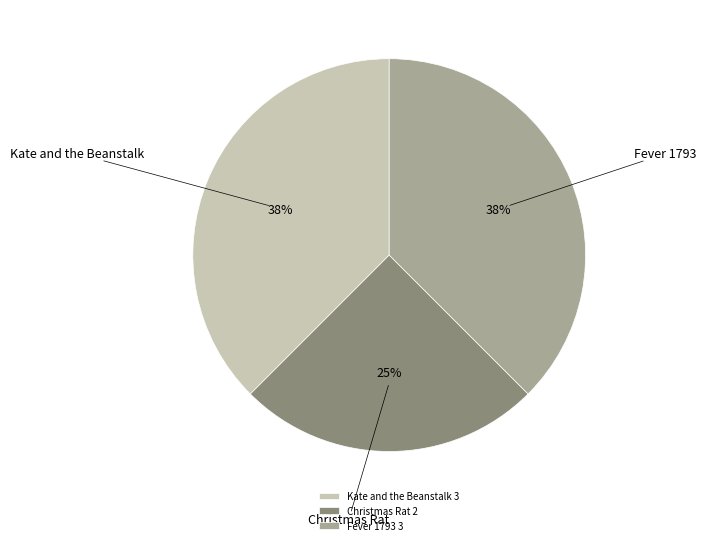

To the nearest percent, what portion does Christmas Rat represent?

25%